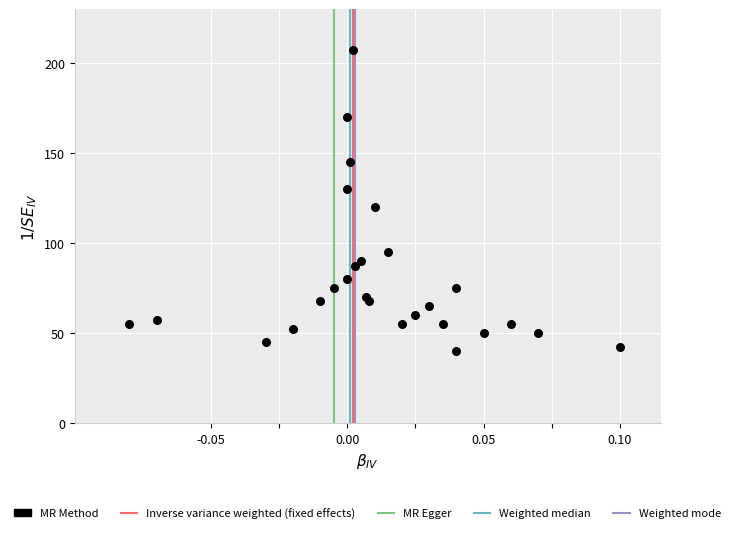

What Y value in the scatter plot is closest to 123?

120